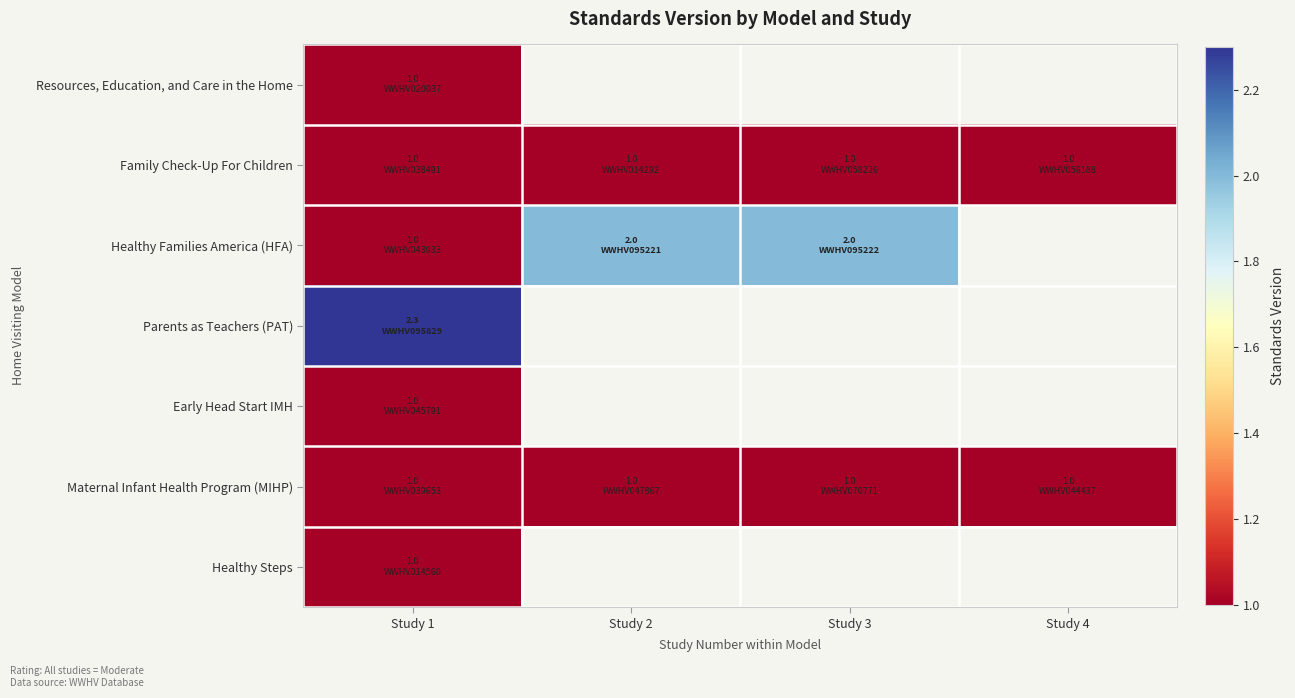

What is the sum of the Family Check-Up For Children values at Study 3 and Study 1?

2.0